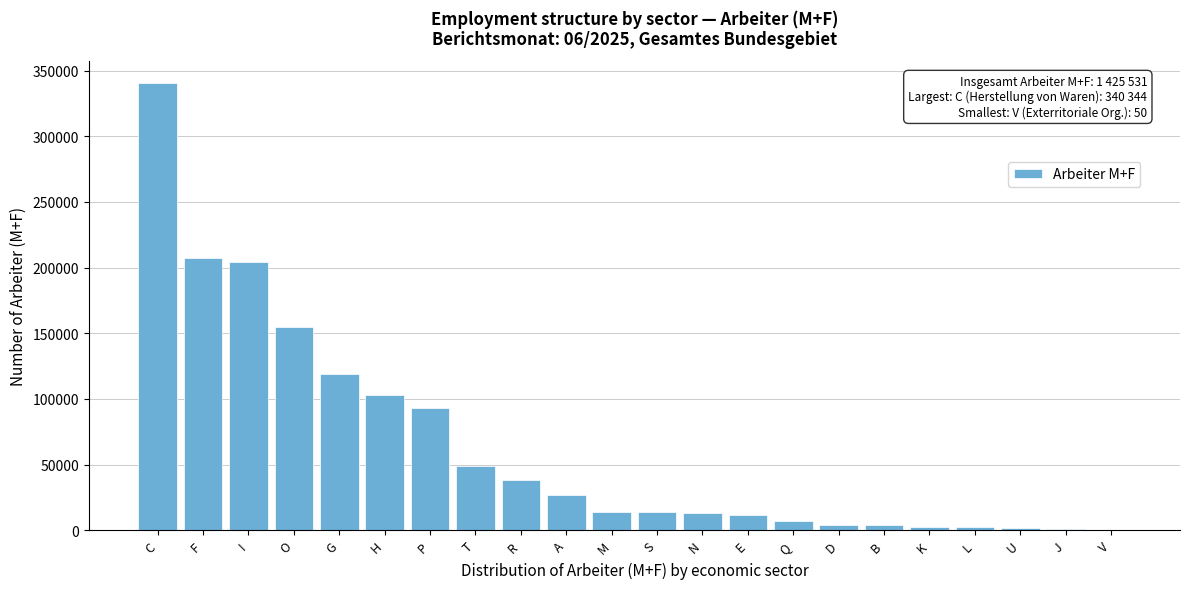

What is the sum of the values at Q and R?

45114